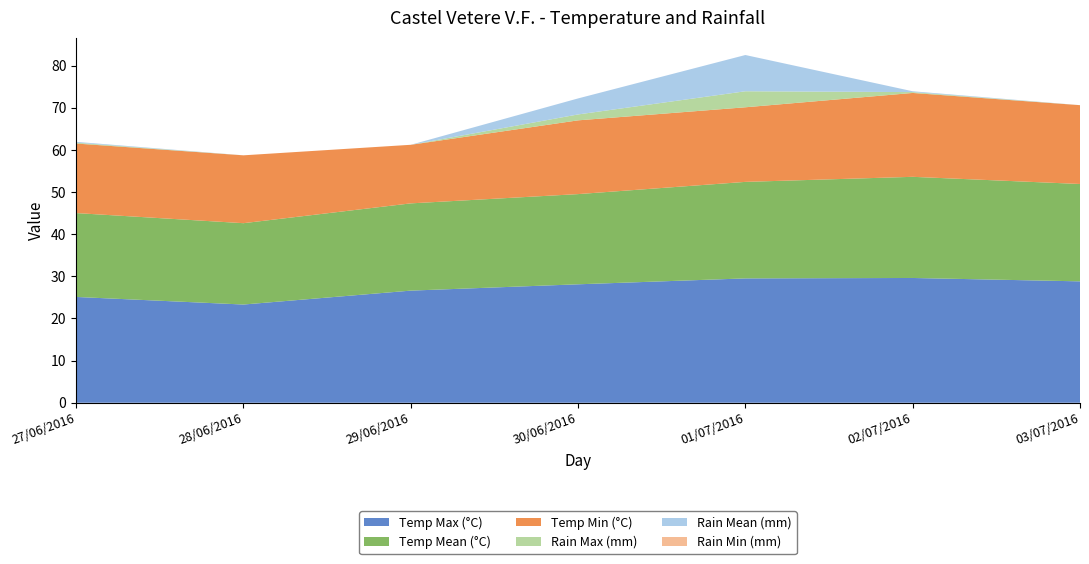

Reading left to right, list all the values displayed in this chart.

Temp Max (°C): 27/06/2016=25.1	28/06/2016=23.3	29/06/2016=26.6	30/06/2016=28.1	01/07/2016=29.5	02/07/2016=29.6	03/07/2016=28.8
Temp Mean (°C): 27/06/2016=19.9	28/06/2016=19.3	29/06/2016=20.7	30/06/2016=21.4	01/07/2016=22.9	02/07/2016=24.0	03/07/2016=23.1
Temp Min (°C): 27/06/2016=16.5	28/06/2016=16.1	29/06/2016=13.9	30/06/2016=17.5	01/07/2016=17.7	02/07/2016=19.9	03/07/2016=18.7
Rain Max (mm): 27/06/2016=0.2	28/06/2016=0.0	29/06/2016=0.0	30/06/2016=1.4	01/07/2016=3.8	02/07/2016=0.2	03/07/2016=0.0
Rain Mean (mm): 27/06/2016=0.2	28/06/2016=0.0	29/06/2016=0.0	30/06/2016=3.8	01/07/2016=8.6	02/07/2016=0.2	03/07/2016=0.0
Rain Min (mm): 27/06/2016=0.0	28/06/2016=0.0	29/06/2016=0.0	30/06/2016=0.0	01/07/2016=0.0	02/07/2016=0.0	03/07/2016=0.0